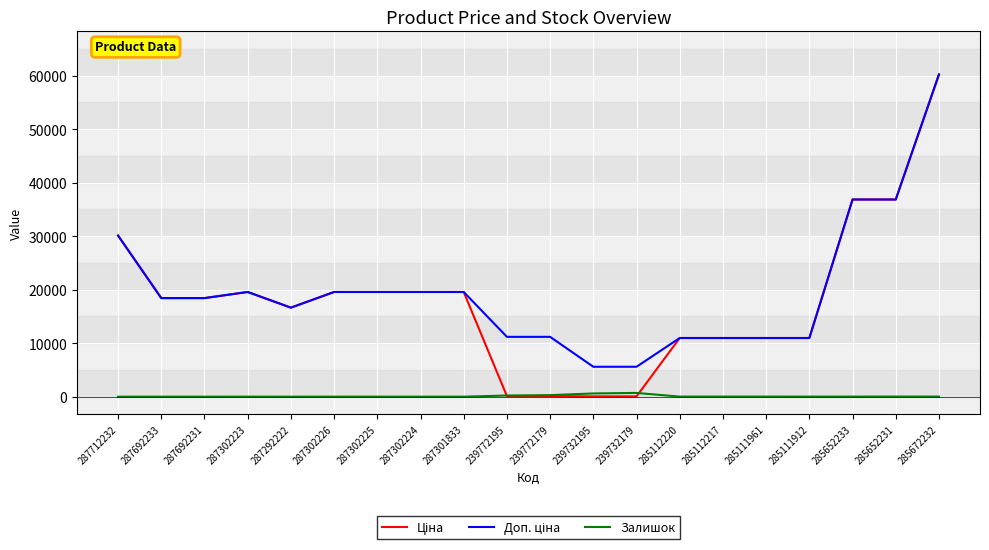

What is the spread (max minus min) of values at 287712232?

30102.8